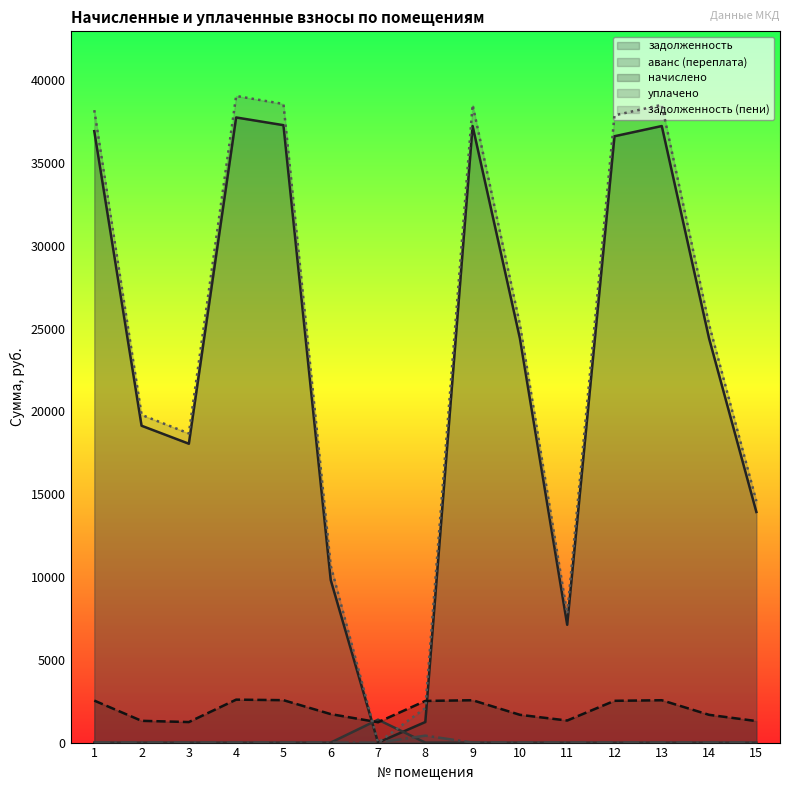

In задолженность (пени), how many points are higher than both neighbors (excluding endpoints)?

3